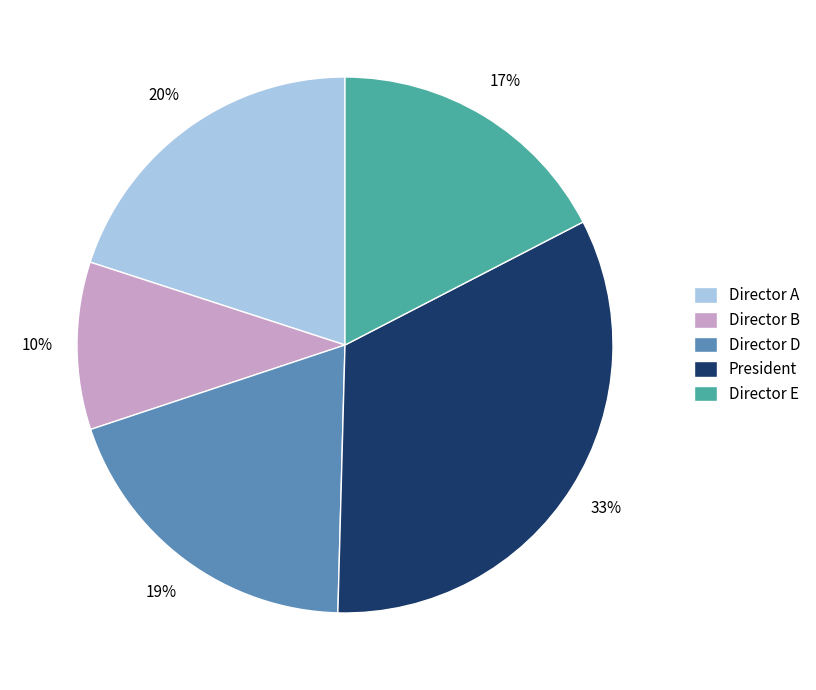

Is it true that Director D is 19% of the pie?

True